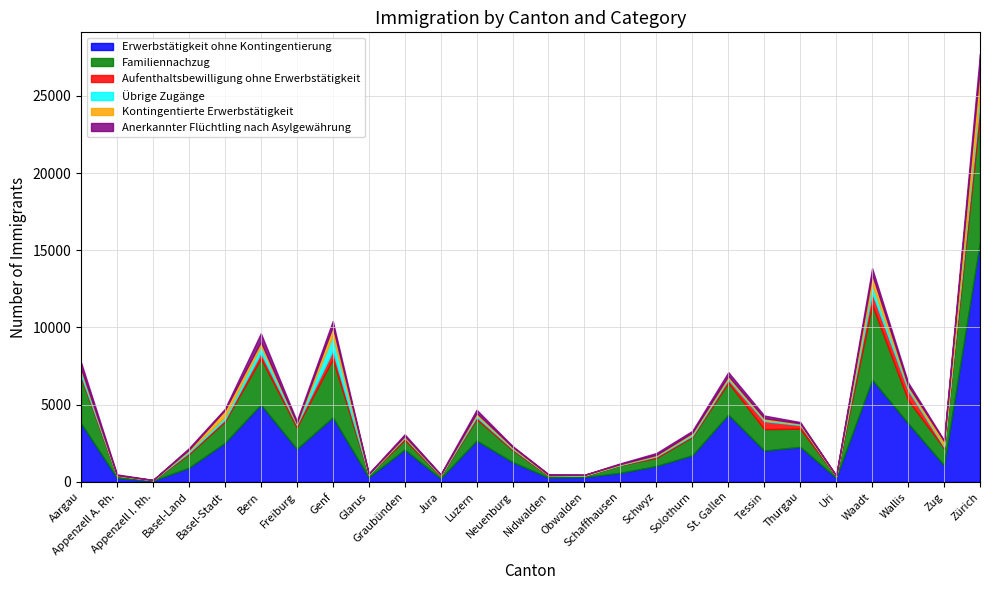

At which label is Erwerbstätigkeit ohne Kontingentierung closest to 7819?

Waadt